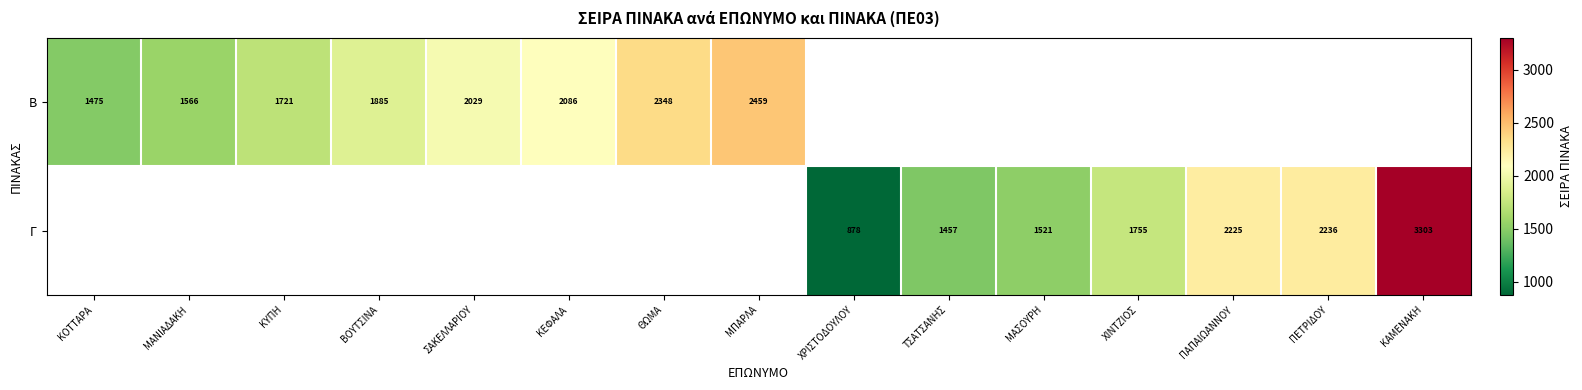

True or false: Β has a value of 567 at ΚΕΦΑΛΑ.

False